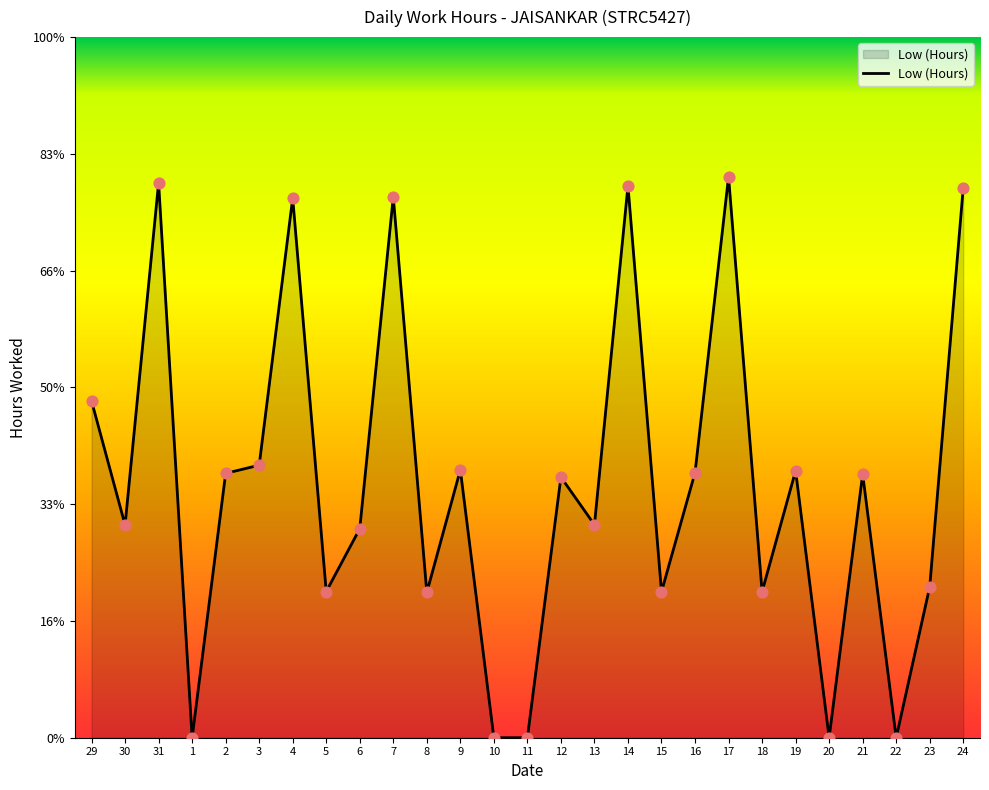

Which has a higher value, 15 or 22?

15